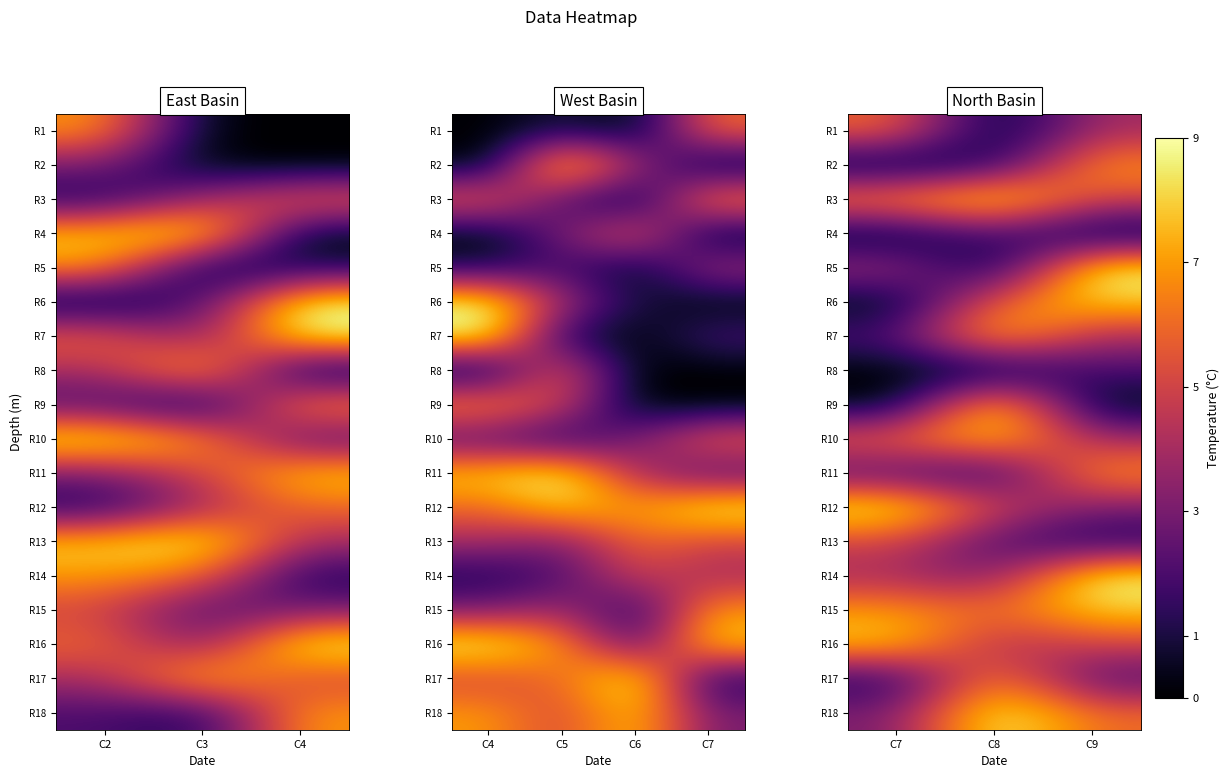

What is the total value across all series at C7?

64